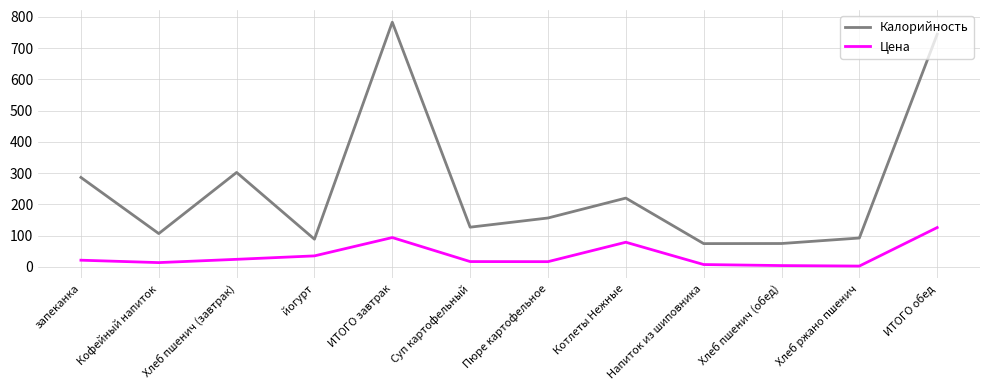

What is the sum of all Калорийность values?

3054.6